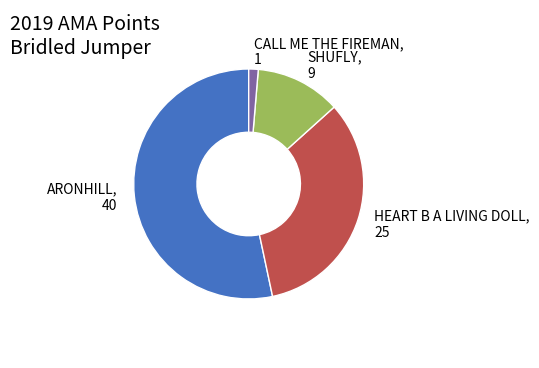

Count the number of slices in the pie.

4